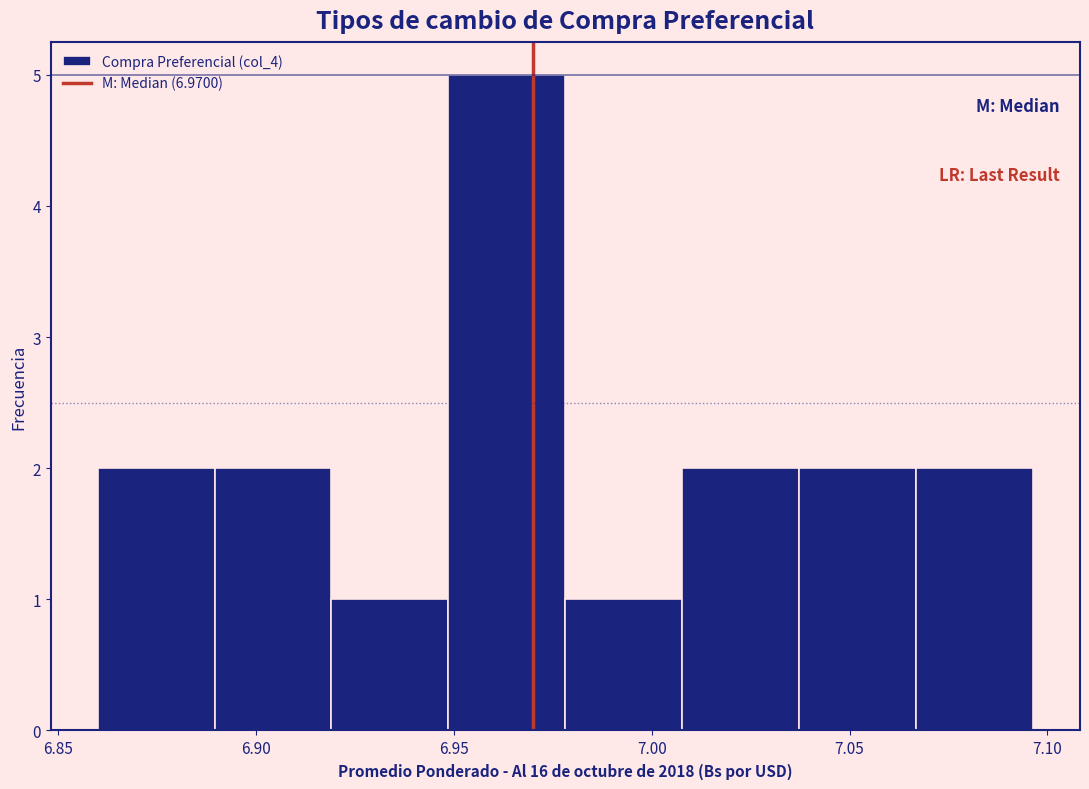

Over which range of the x-axis is the bar tallest?

6.950 to 6.980